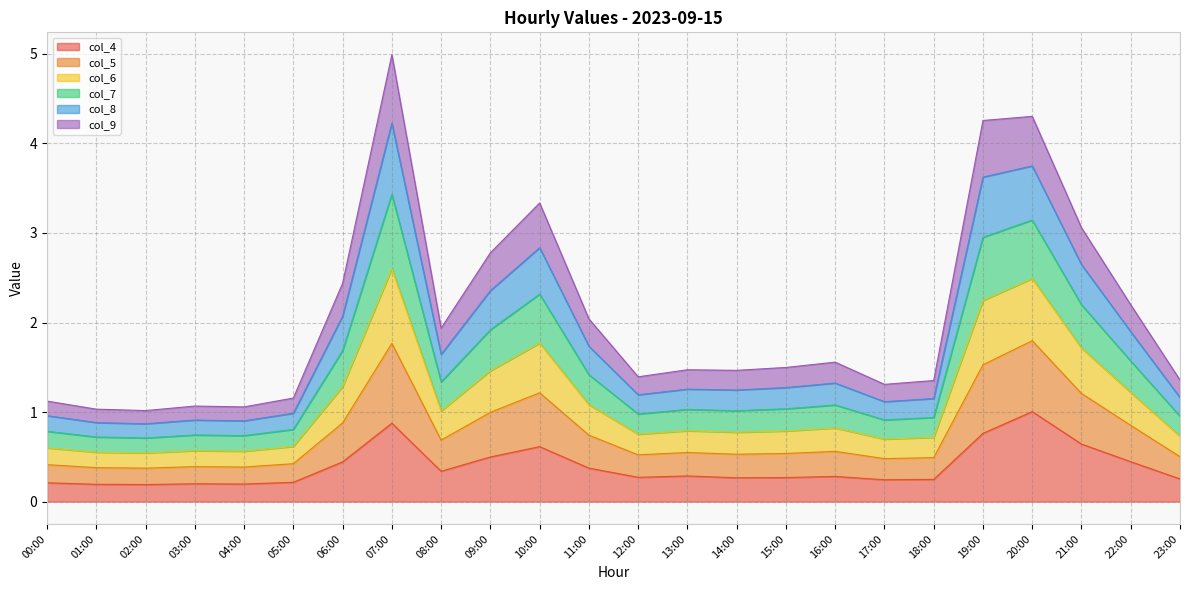

What is the total value across all series at 03:00?

1.1